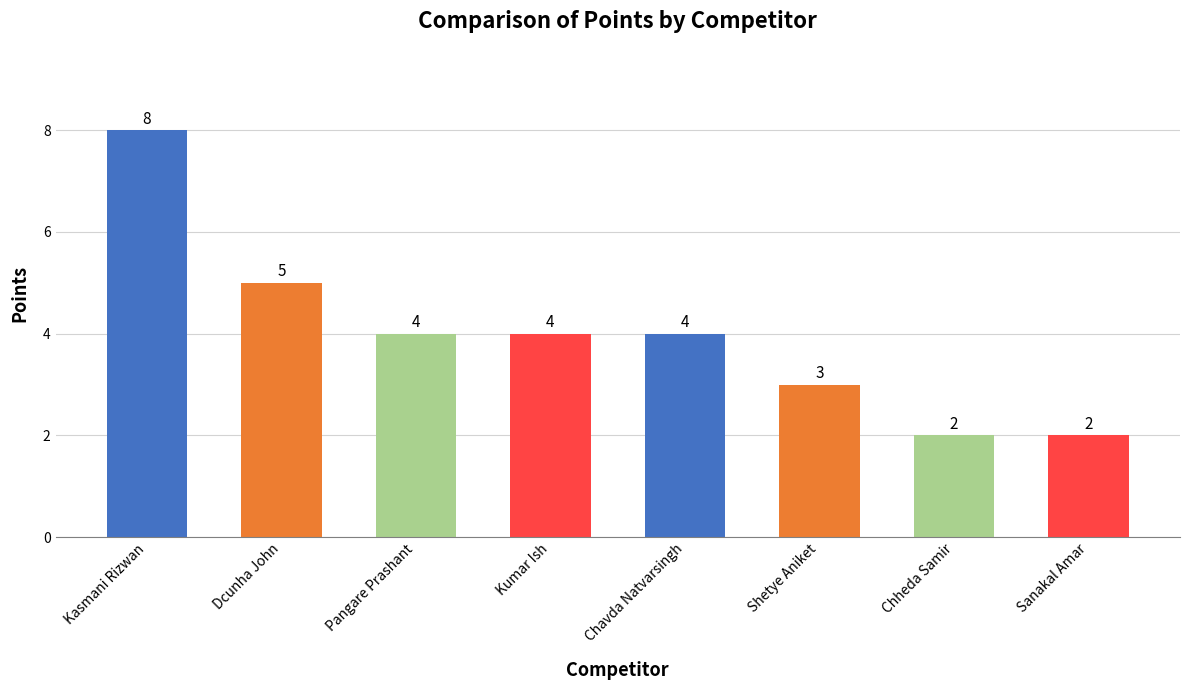

Where is the data nearest to the value 5?

Dcunha John